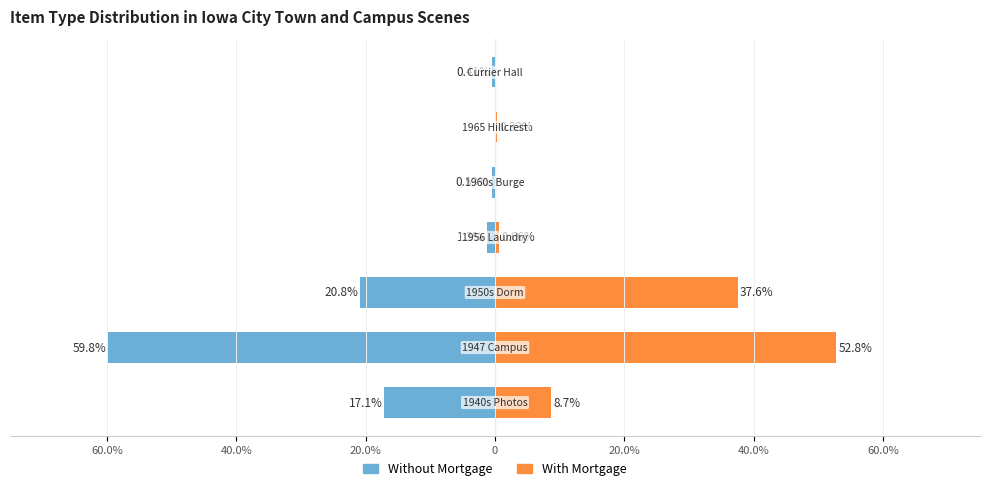

Are the bars grouped side by side (vs. stacked)?

Yes